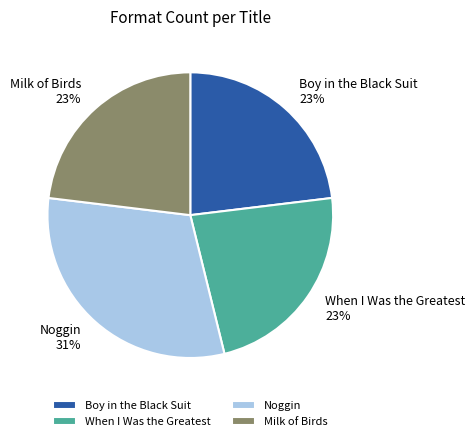

The Boy in the Black Suit slice represents 23% of the pie. True or false?

True